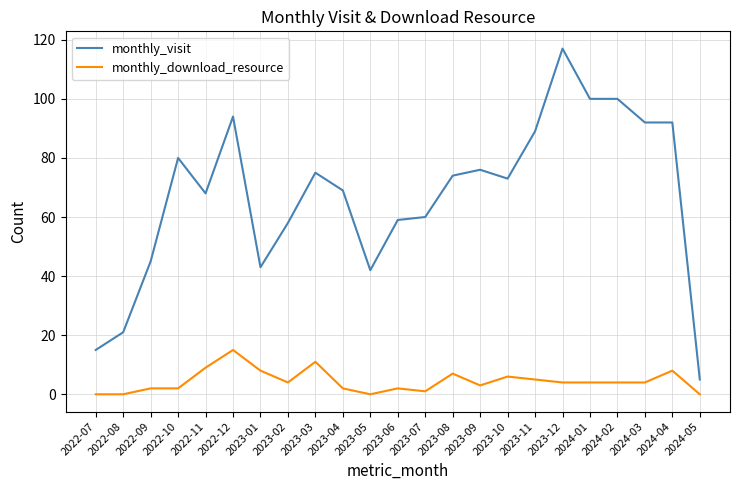

What value does the monthly_download_resource series have at 2024-01?

4